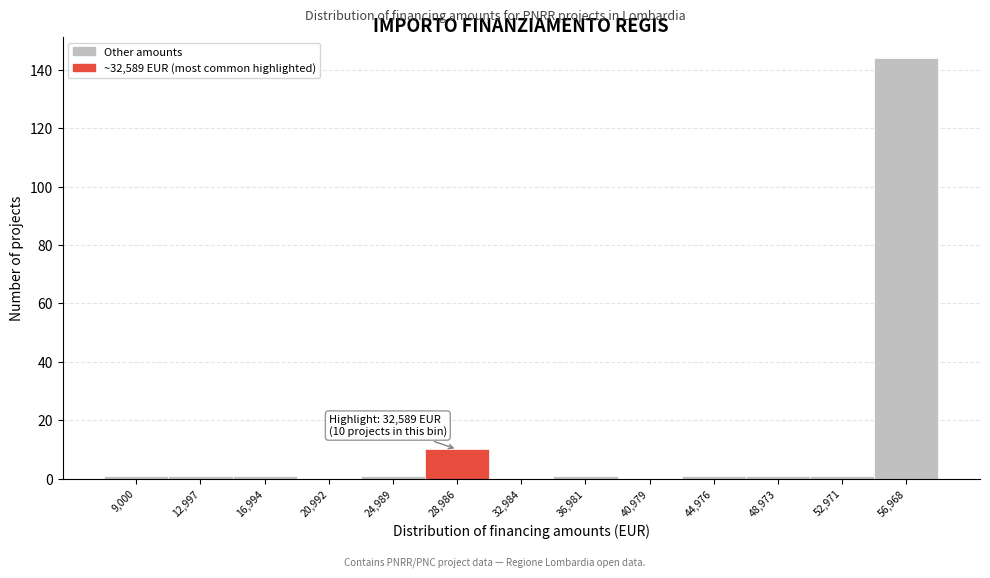

Reading right to left, what are all the values shown in this chart?

56,968=144	52,971=1	48,973=1	44,976=1	40,979=0	36,981=1	32,984=0	28,986=10	24,989=1	20,992=0	16,994=1	12,997=1	9,000=1